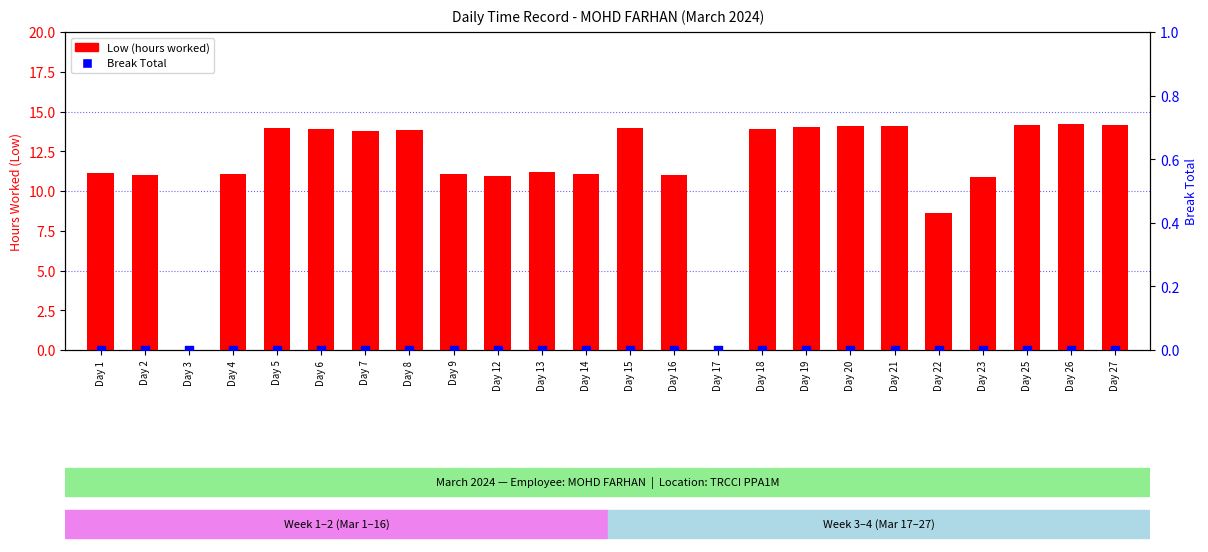

What is the total value across all series at Day 14?

11.1